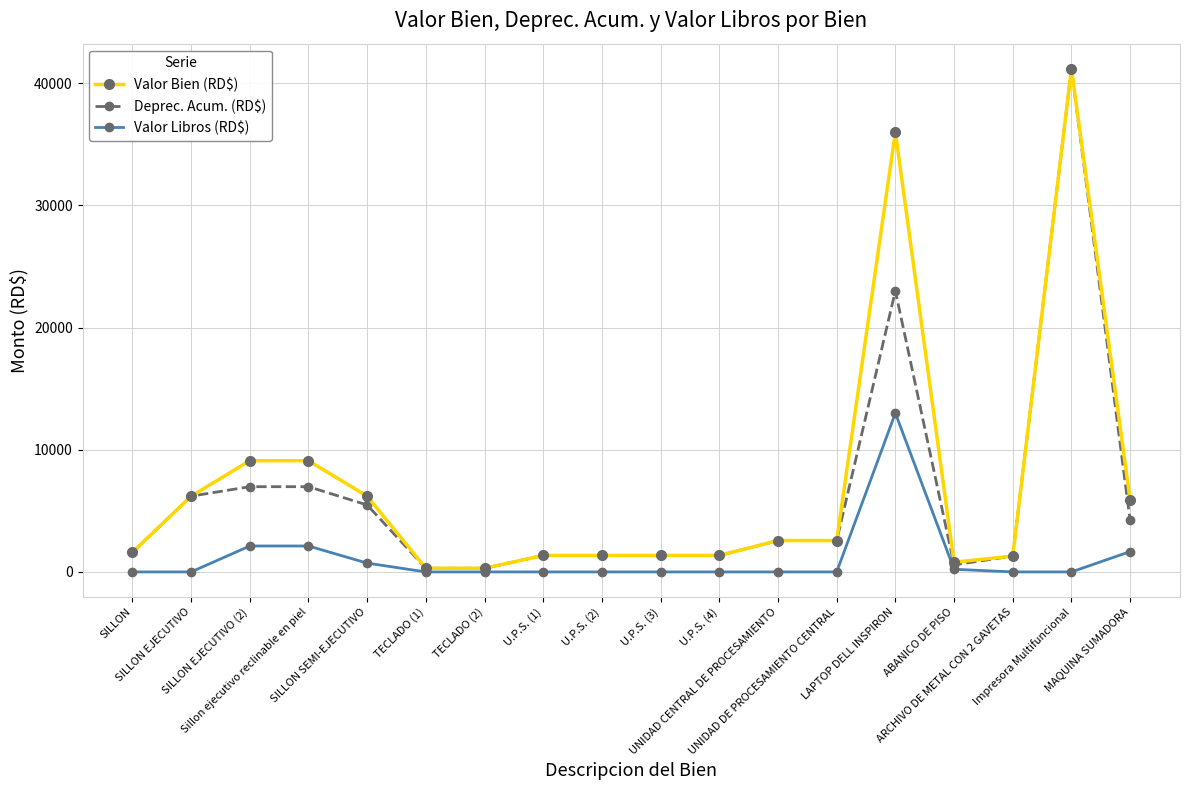

What is the value of the Valor Bien (RD$) point at the 14th from the left?

36000.0